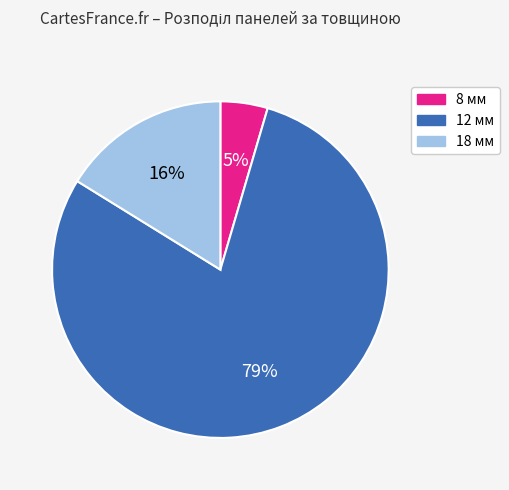

Does 18 мм account for over 50% of the chart?

No